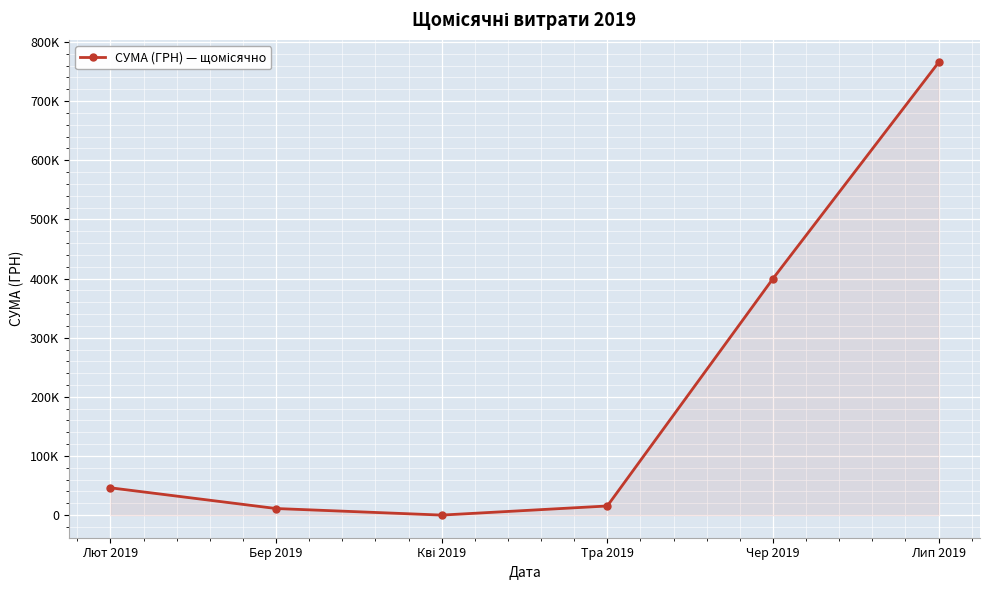

Is this an area chart (filled region under the line)?

Yes